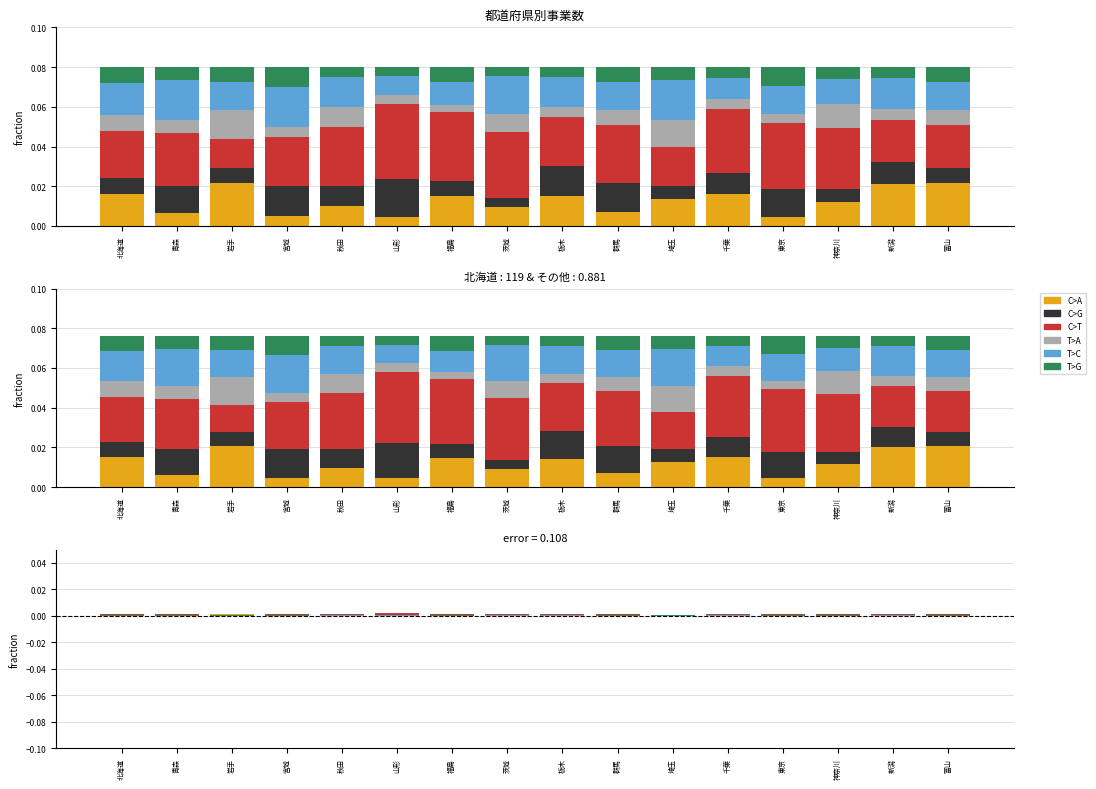

At which category is the sum across all series the highest?

山形